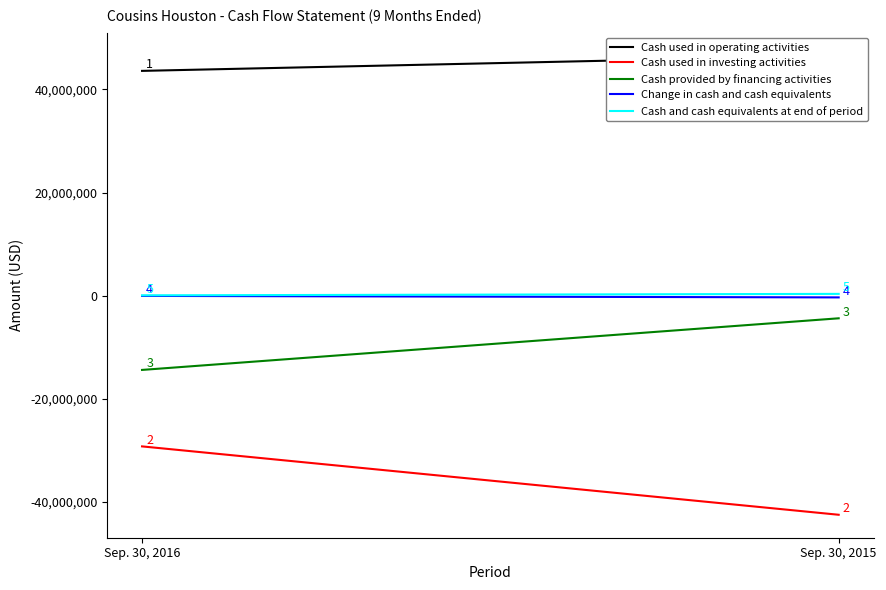

What is the greatest value displayed?

46559000